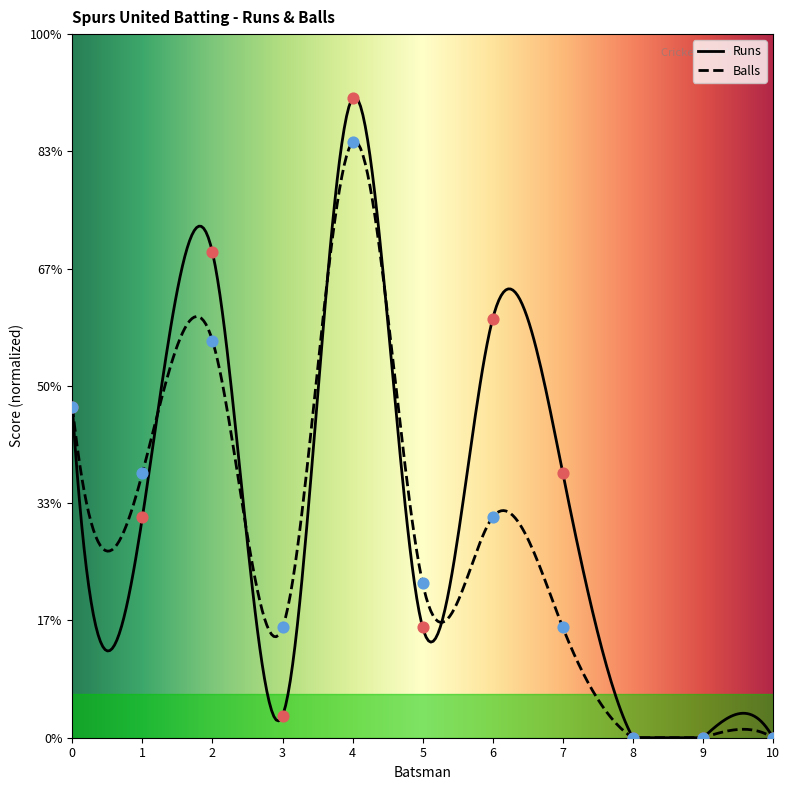

Which series has the largest total across all categories?

Runs